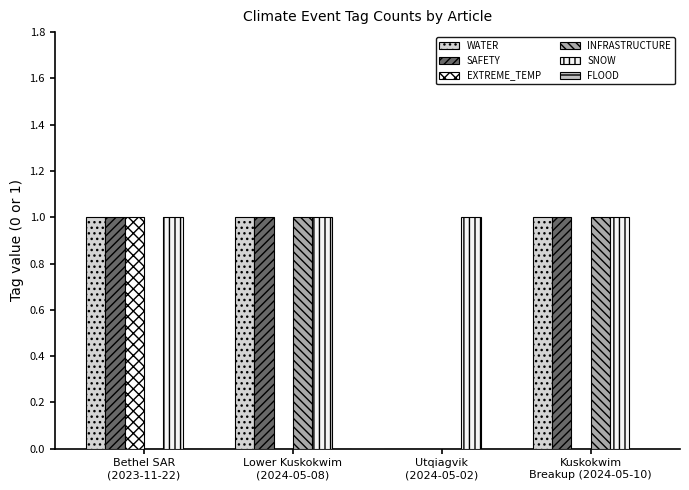

Is it true that SAFETY equals 2 at Bethel SAR
(2023-11-22)?

False